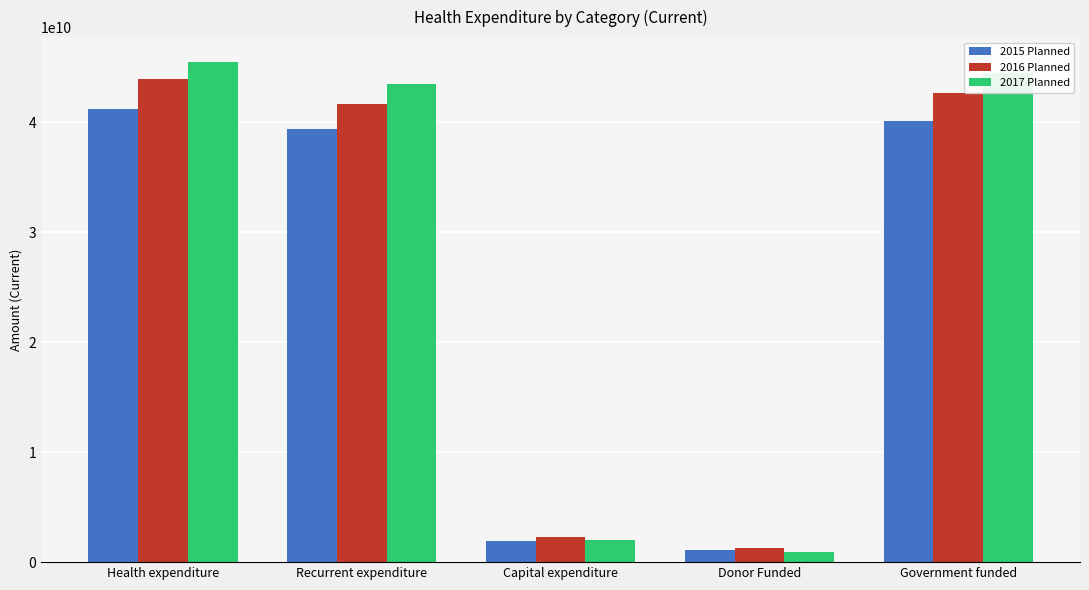

What is the total value across all series at Donor Funded?

3291000000